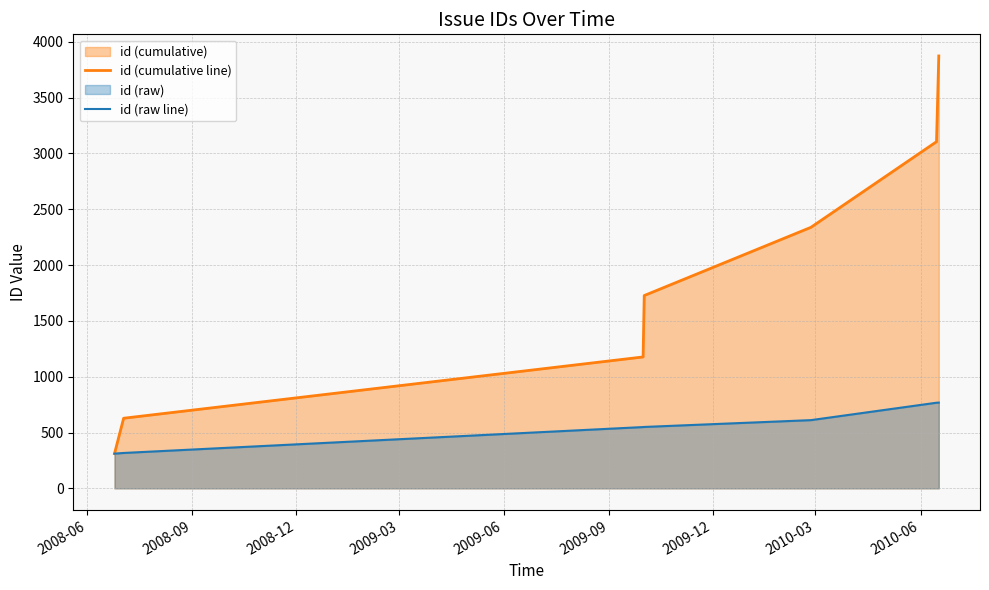

Which series has the widest spread of values?

id (cumulative line)